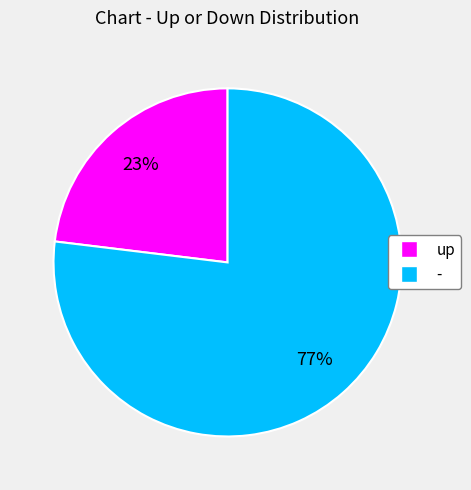

Do - and up together represent more than half of the pie?

Yes